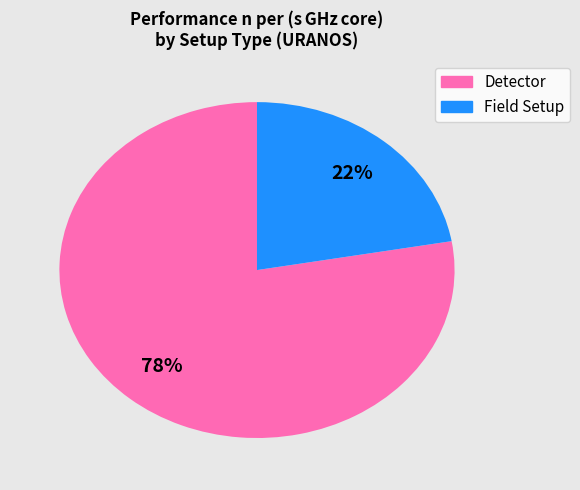

To the nearest percent, what is the average slice percentage?

50%